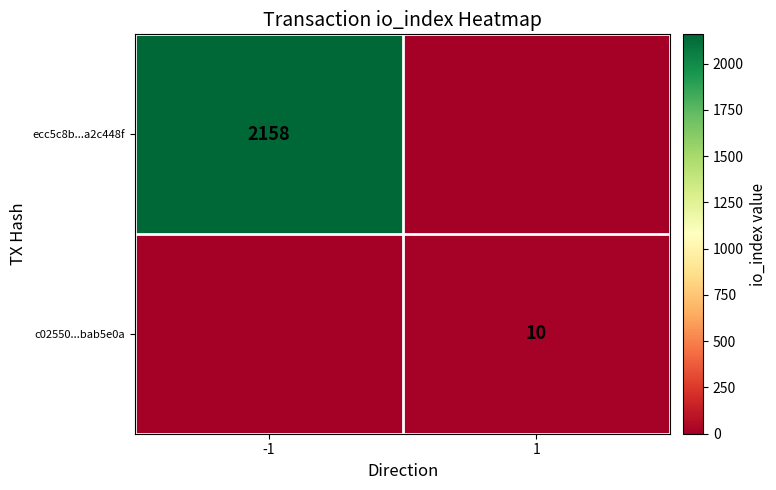

Is the value of ecc5c8b...a2c448f at -1 greater than the value of c02550...bab5e0a at 1?

Yes